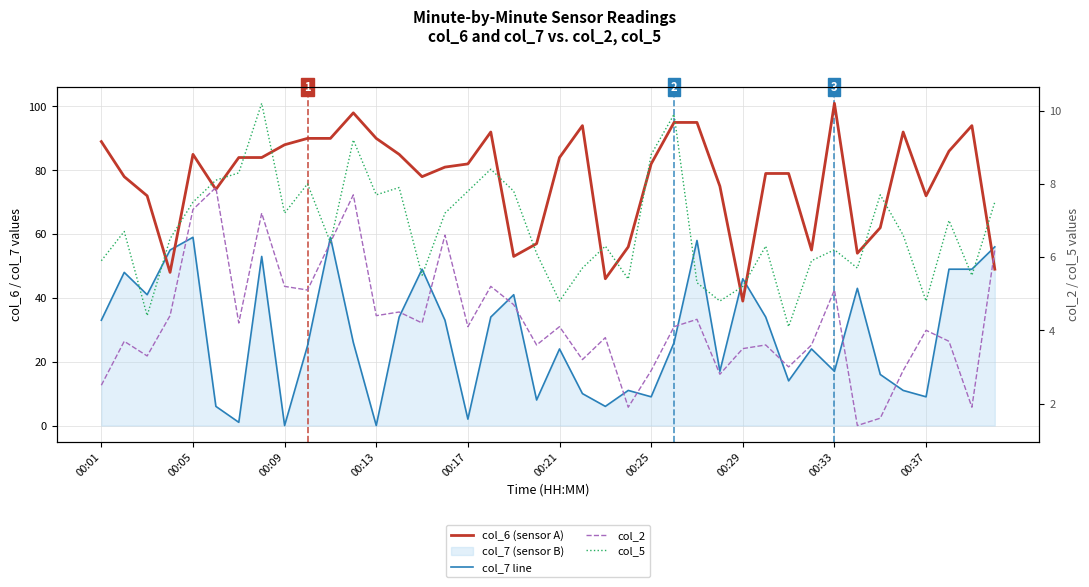

True or false: col_2 has a value of 1.5 at 00:37.

False